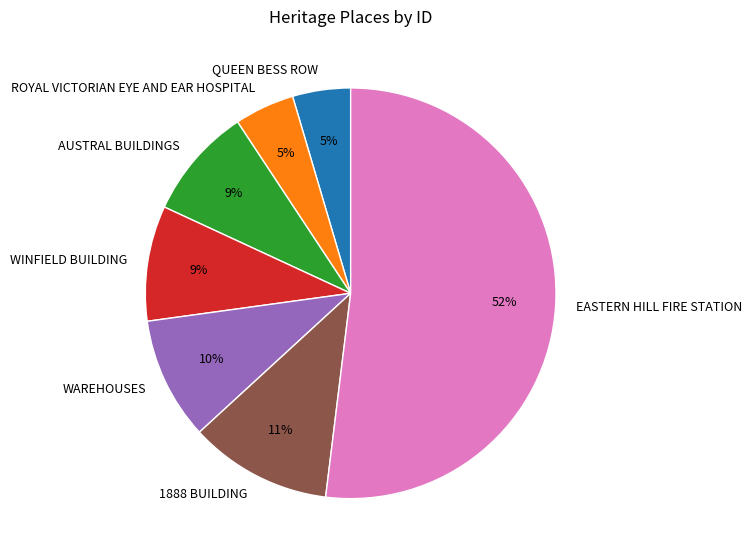

Which has a higher value, AUSTRAL BUILDINGS or ROYAL VICTORIAN EYE AND EAR HOSPITAL?

AUSTRAL BUILDINGS